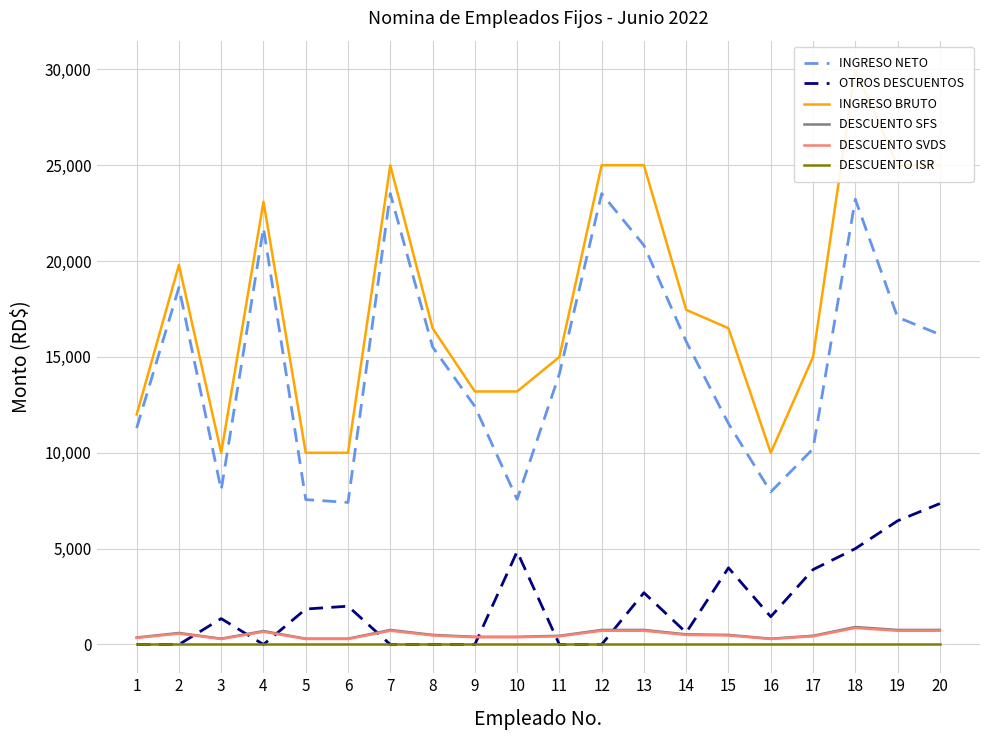

At 10, list the series in order from smallest to largest.

DESCUENTO ISR, DESCUENTO SVDS, DESCUENTO SFS, OTROS DESCUENTOS, INGRESO NETO, INGRESO BRUTO